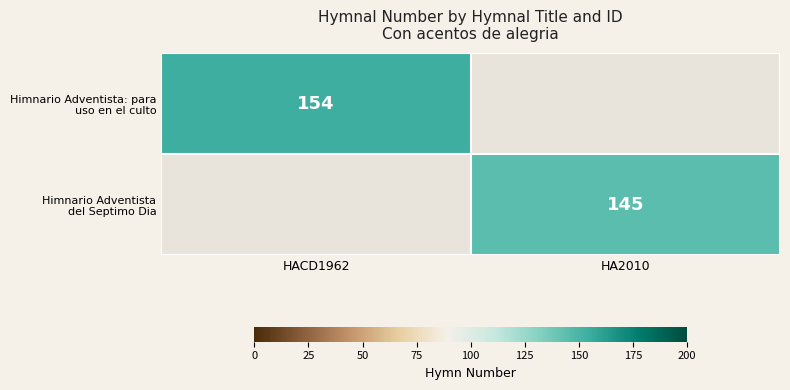

Is the value of Himnario Adventista del Septimo Dia at HACD1962 greater than the value of Himnario Adventista: para uso en el culto at HA2010?

No